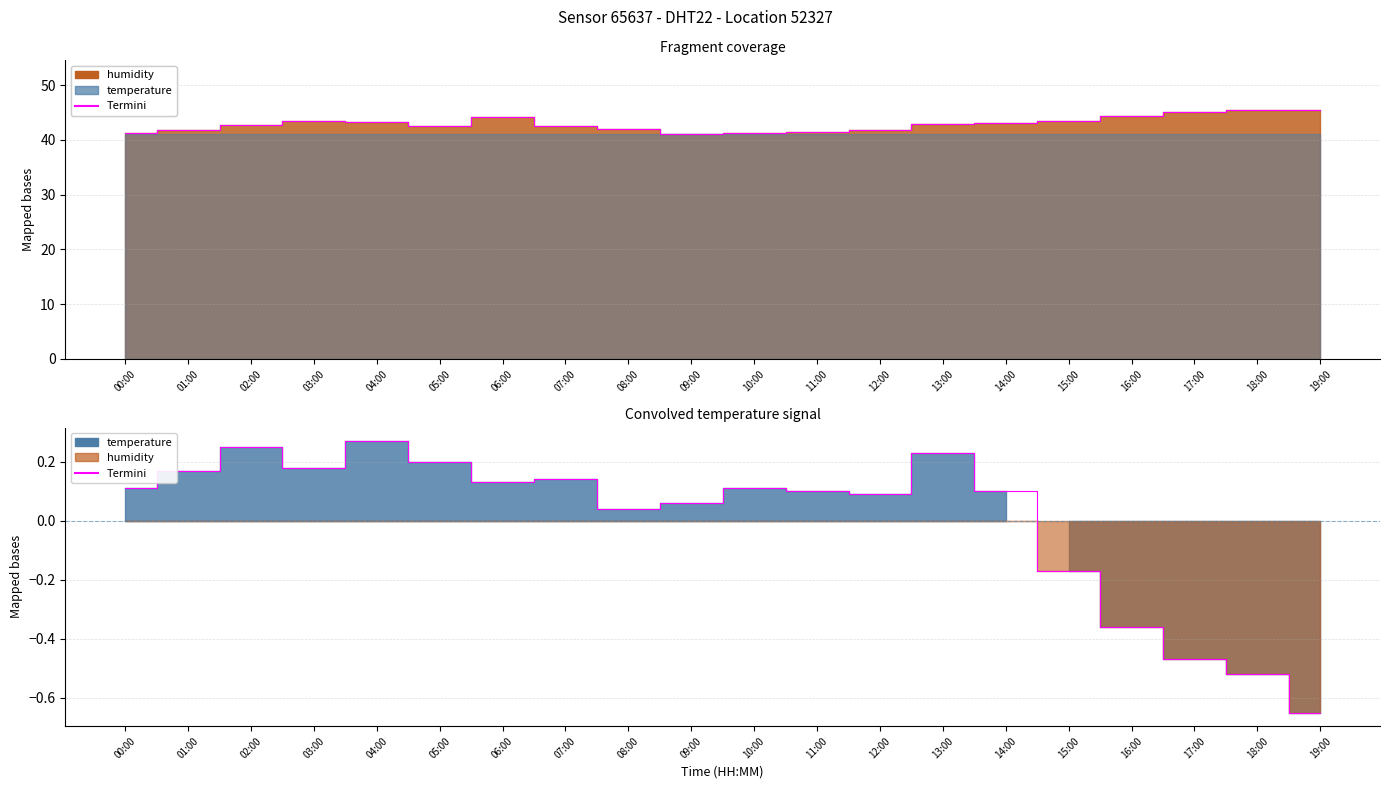

Count the number of values greater than 0.

15